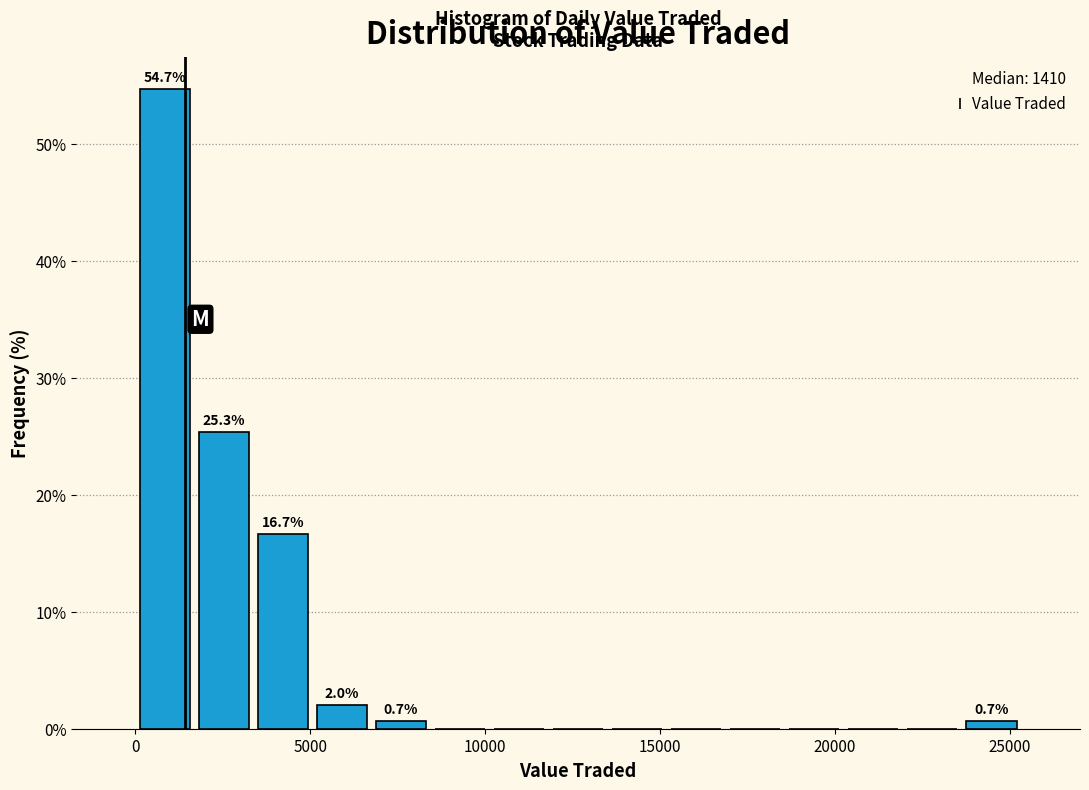

Around what value on the x-axis is the tallest bar? Give the approximate position of its centre, as read against the axis.

1000